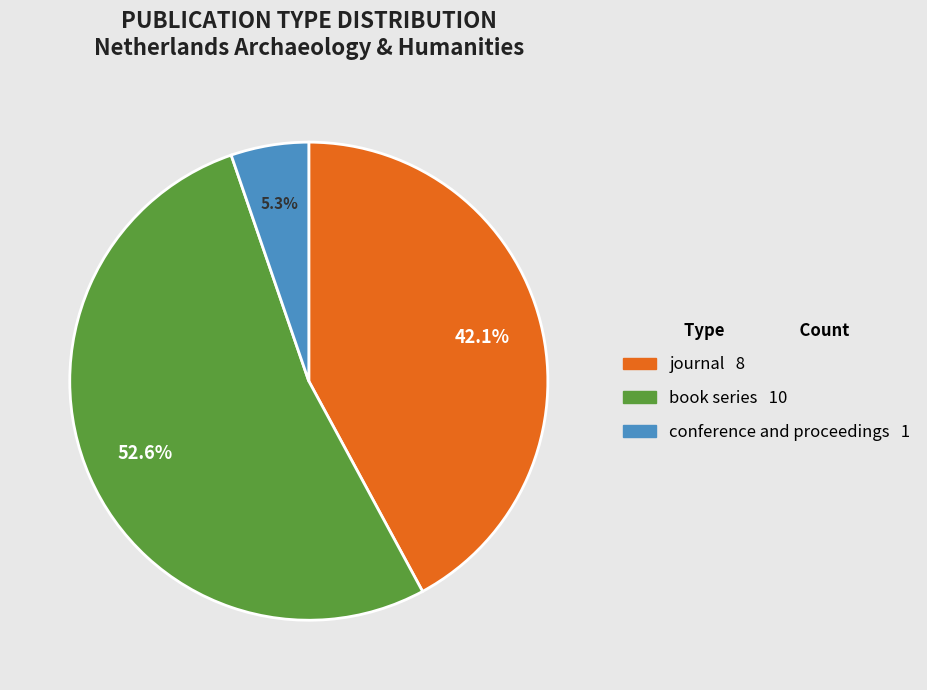

Which slice represents more than half of the pie?

book series